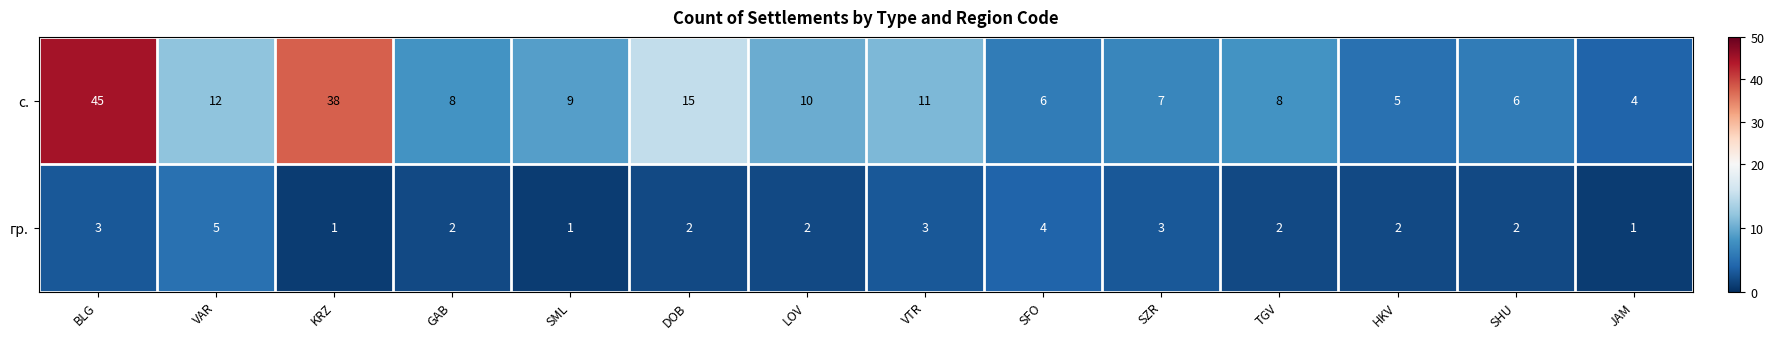

At which label does гр. first exceed 2?

BLG